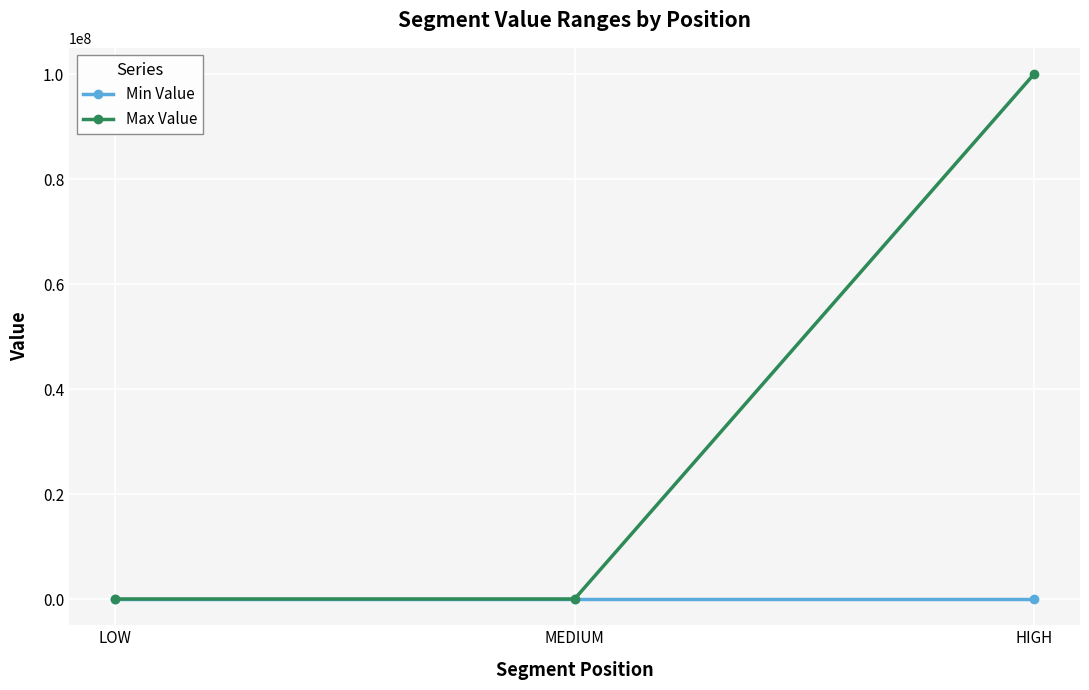

Count the number of categories in the chart.

3